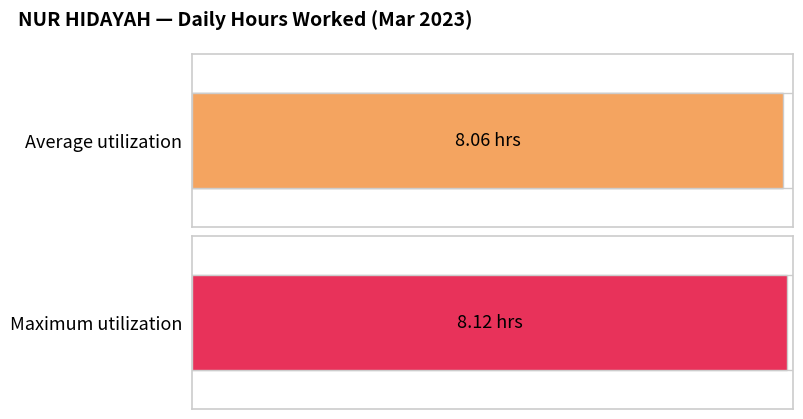

What is the difference between the second highest and second lowest values?

0.1